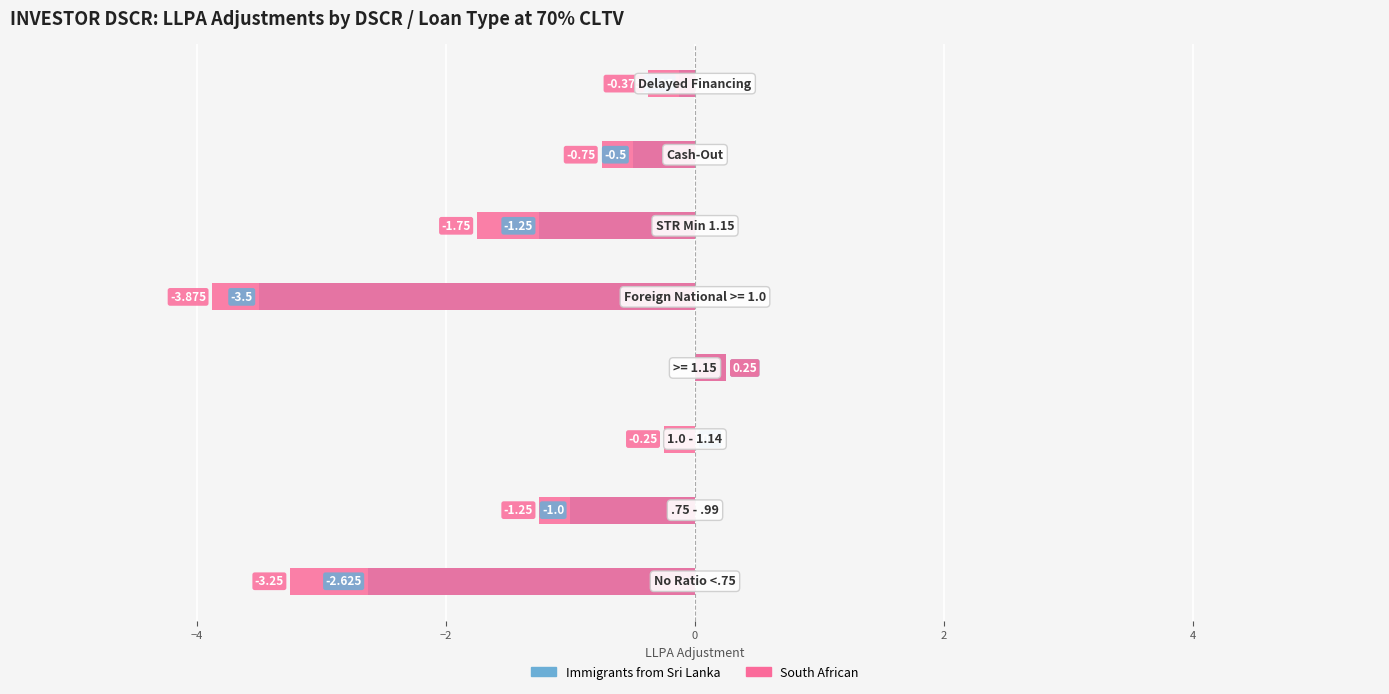

How many values in the South African series exceed 0?

1